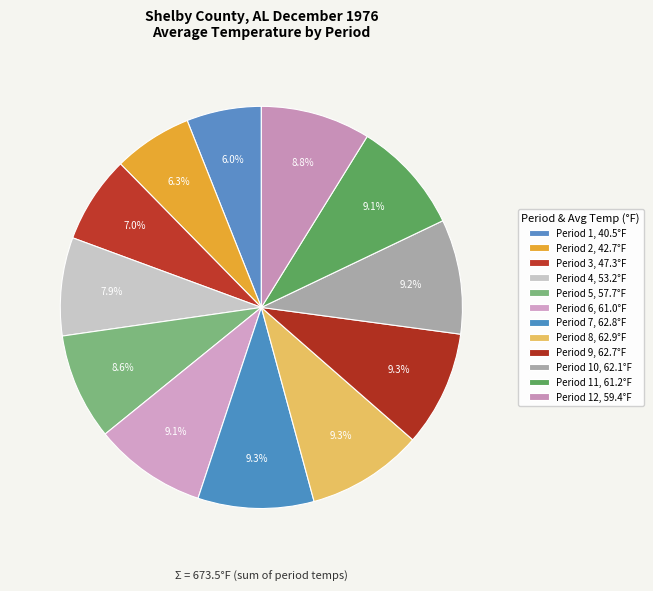

To the nearest percent, what is the average slice percentage?

8%